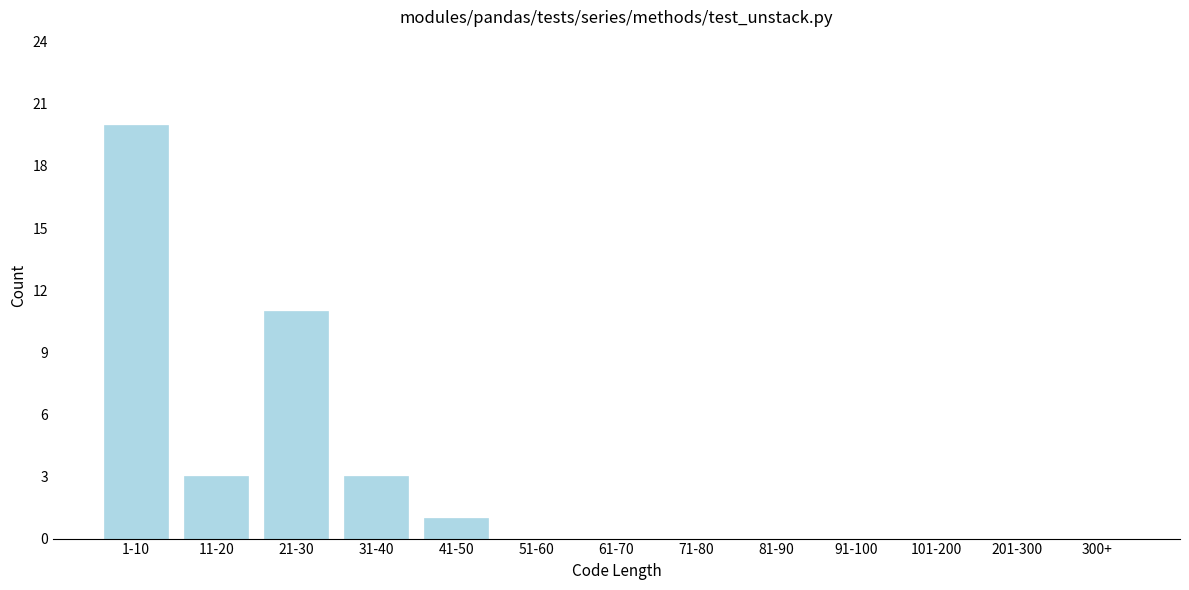

Reading left to right, list all the values displayed in this chart.

1-10=20	11-20=3	21-30=11	31-40=3	41-50=1	51-60=0	61-70=0	71-80=0	81-90=0	91-100=0	101-200=0	201-300=0	300+=0